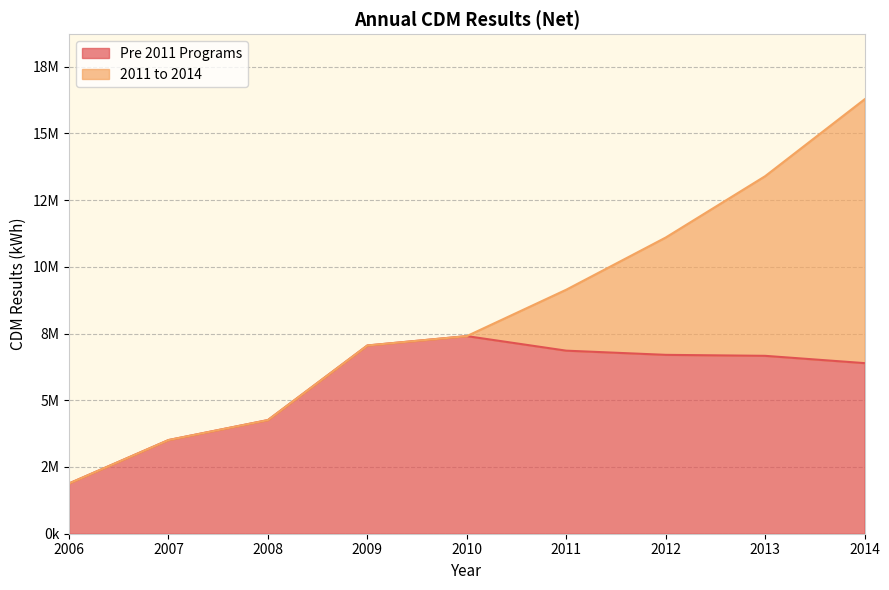

Reading right to left, extract all data points from this chart.

2014=6390920	2013=6664150	2012=6700960	2011=6857630	2010=7403010	2009=7052070	2008=4257690	2007=3508780	2006=1882900